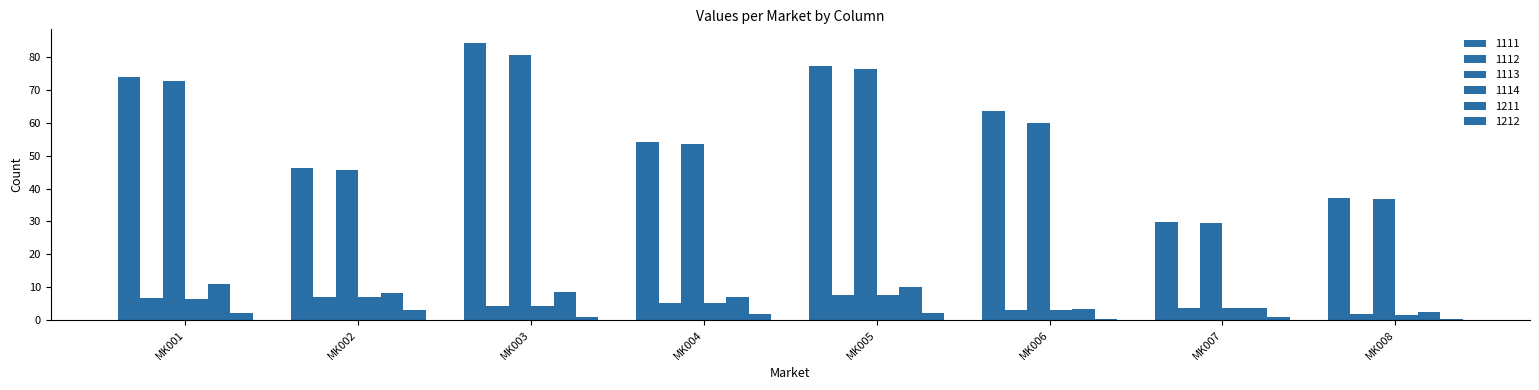

Are the bars grouped side by side (vs. stacked)?

Yes